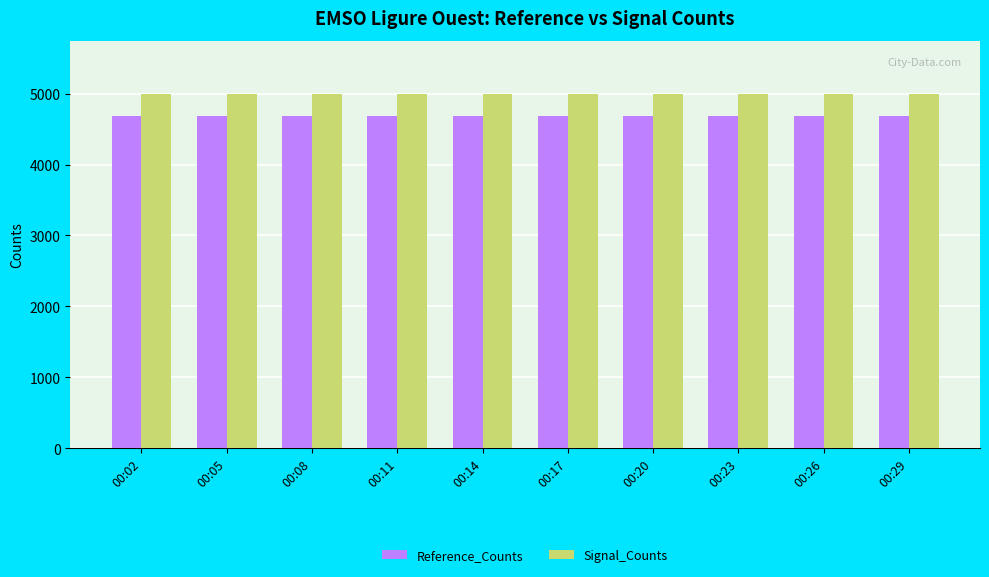

What is the sum of all Reference_Counts values?

46820